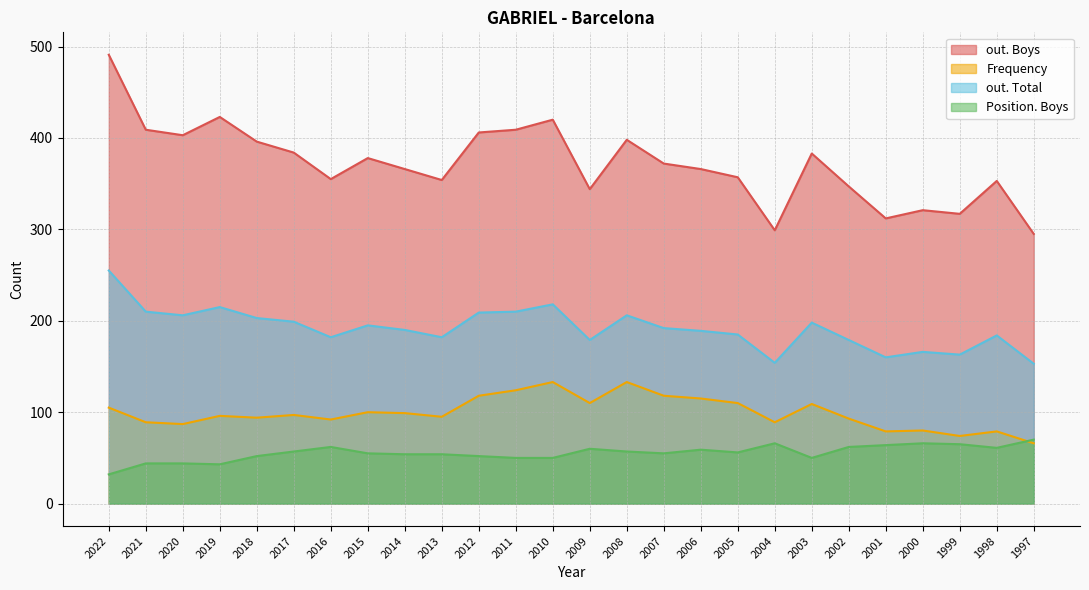

Which has a higher value, 2009 or 2018?

2018